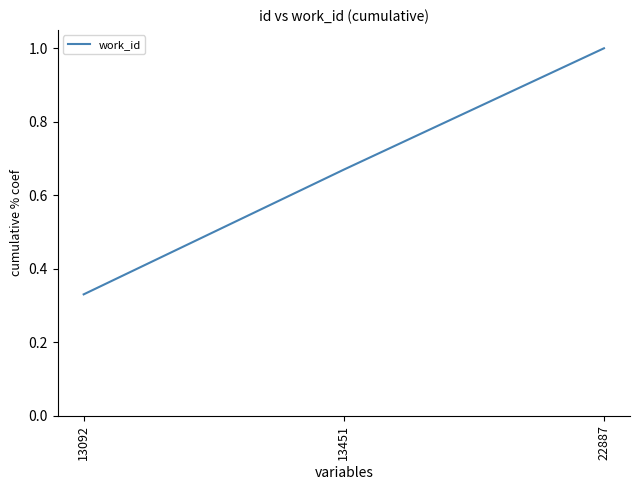

True or false: the data shows 0.6 at 13092.

False